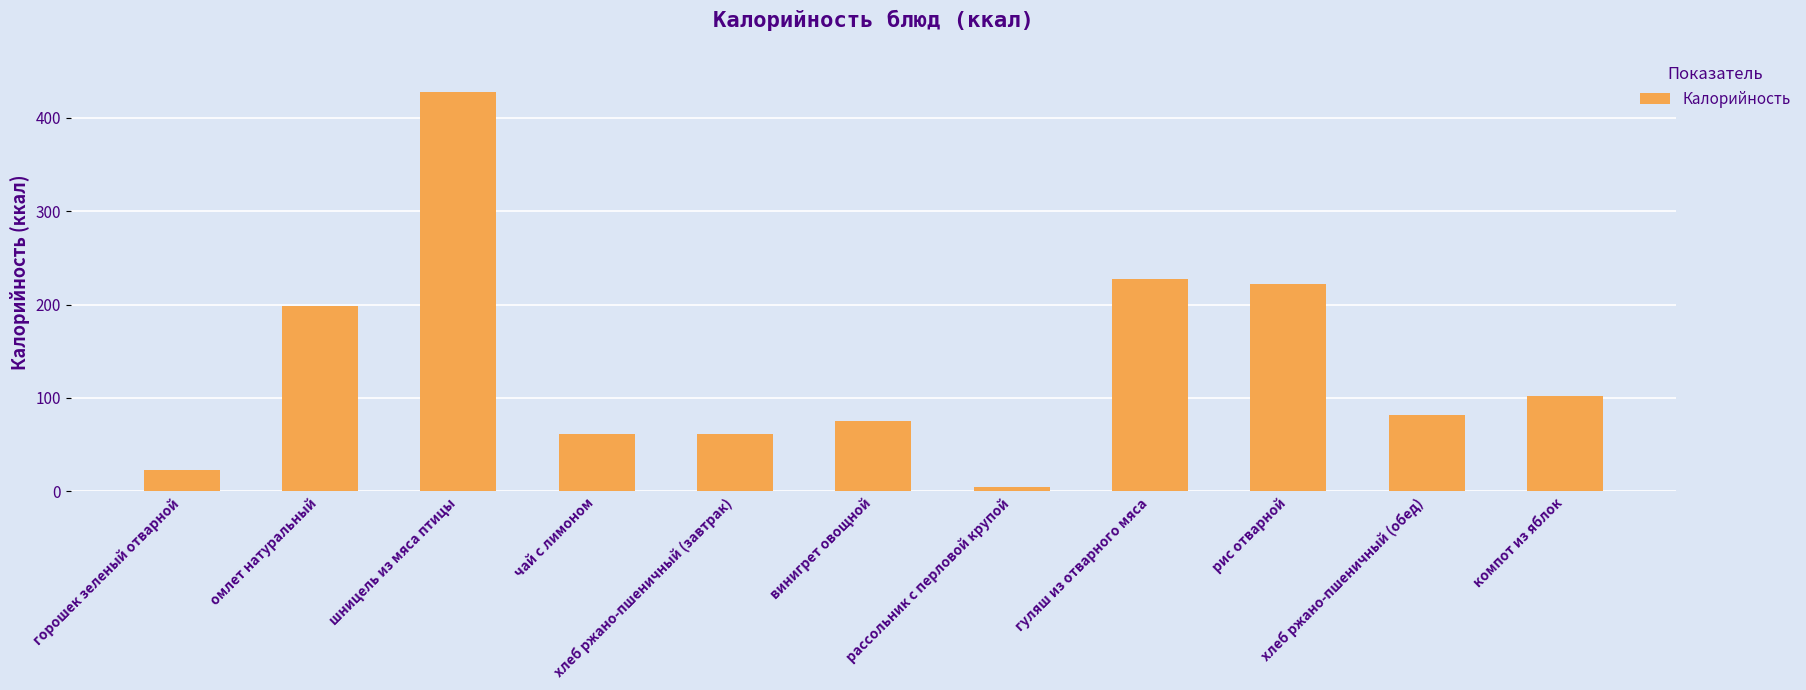

Count the number of data series in this chart.

1